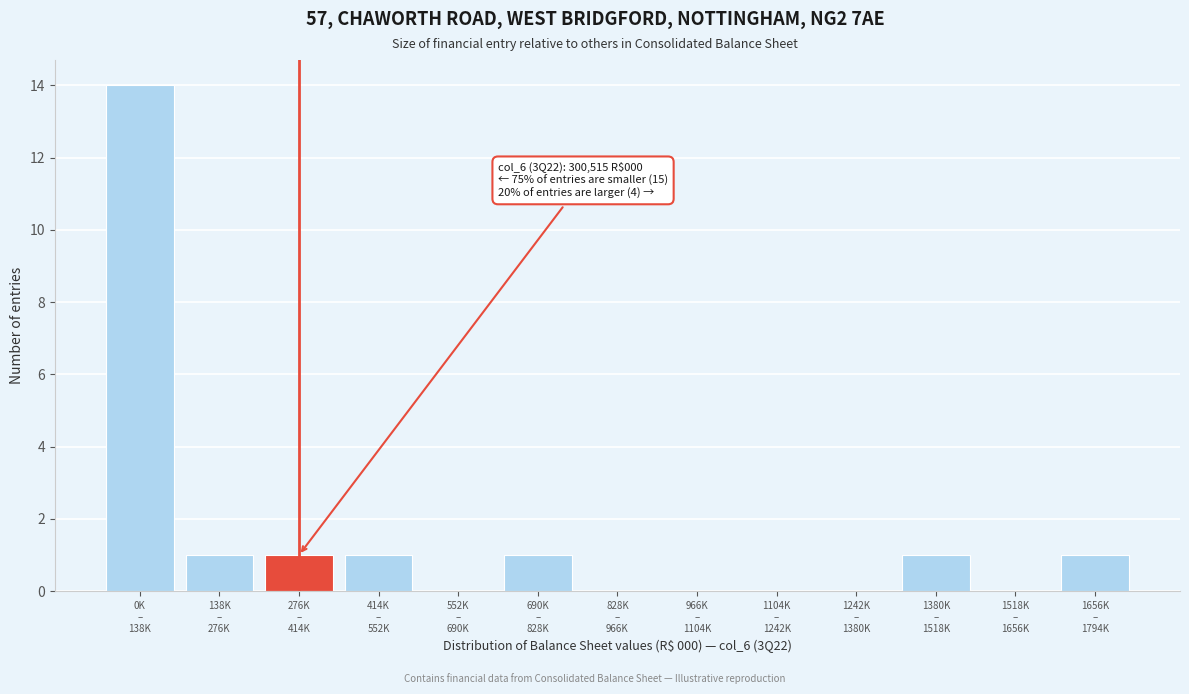

What is the maximum value shown in the chart?

14